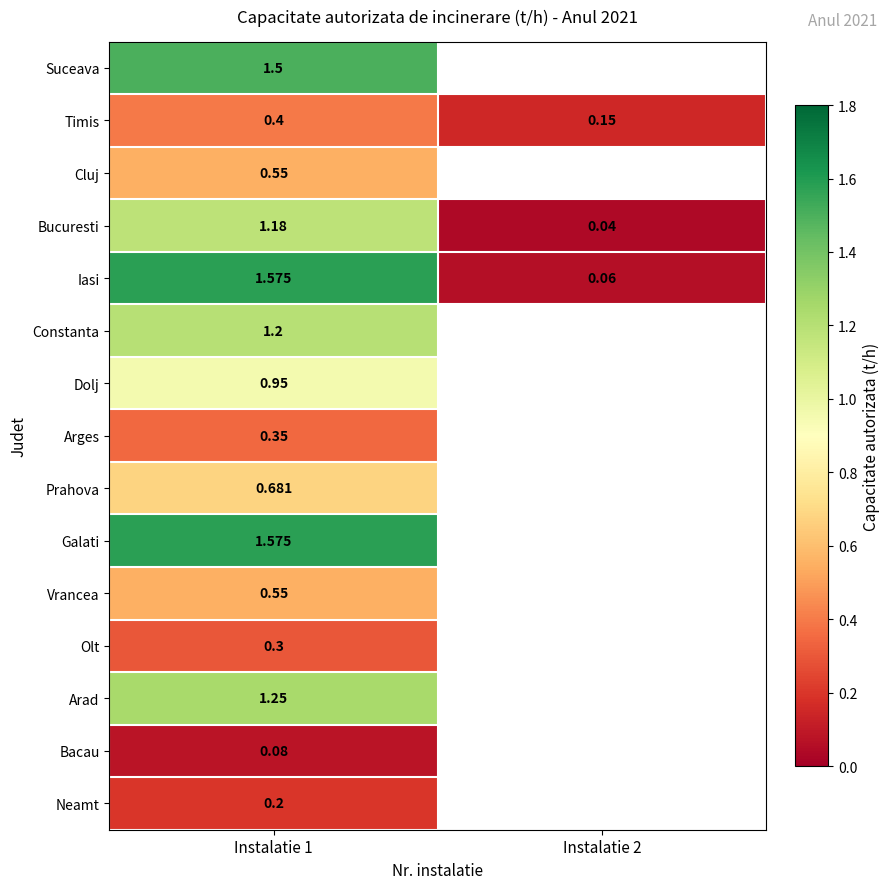

Where is Olt nearest to the value 0?

Instalatie 1